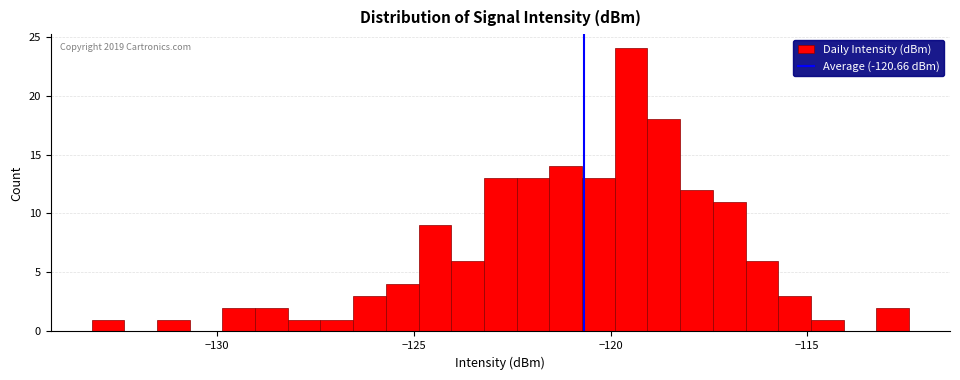

Read against the x-axis, roughly where is the centre of the tallest bar?

-119.5